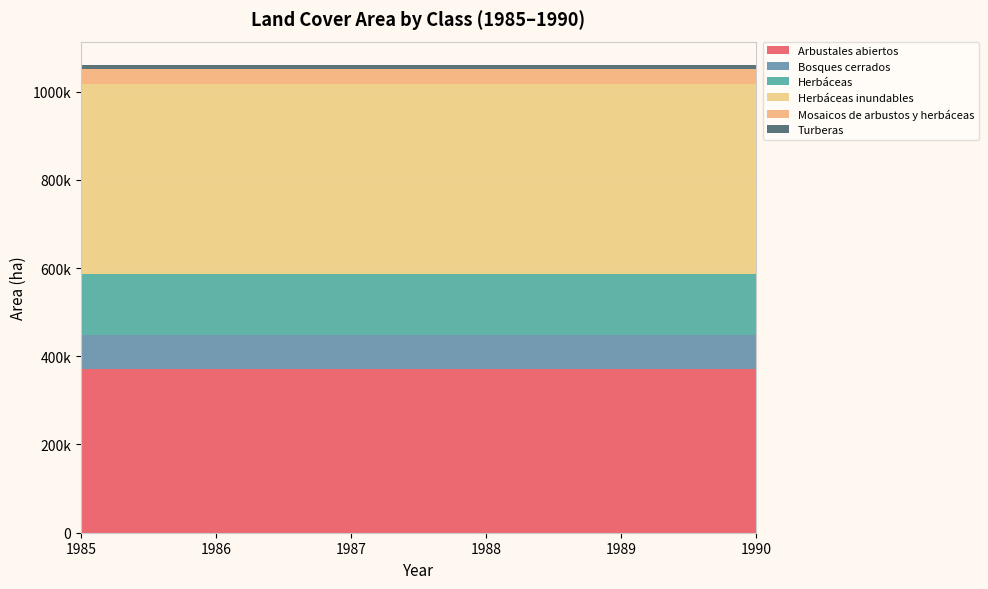

Reading left to right, transcribe all the data shown in this chart.

Arbustales abiertos: 1985=371217	1986=371217	1987=371217	1988=371217	1989=371217	1990=371217
Bosques cerrados: 1985=76221	1986=76221	1987=76221	1988=76221	1989=76221	1990=76221
Herbáceas: 1985=139063	1986=139063	1987=139063	1988=139063	1989=139063	1990=139063
Herbáceas inundables: 1985=429485	1986=429485	1987=429485	1988=429485	1989=429485	1990=429485
Mosaicos de arbustos y herbáceas: 1985=35416	1986=35416	1987=35416	1988=35416	1989=35416	1990=35416
Turberas: 1985=8729	1986=8729	1987=8729	1988=8729	1989=8729	1990=8729